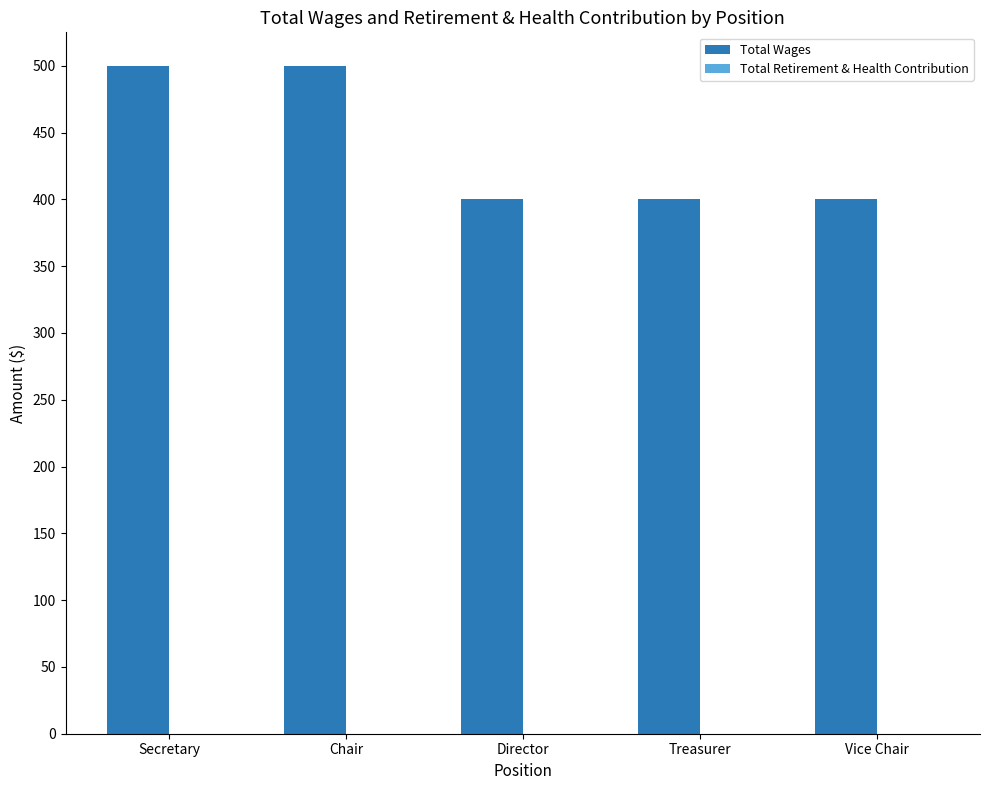

Are the bars horizontal?

No